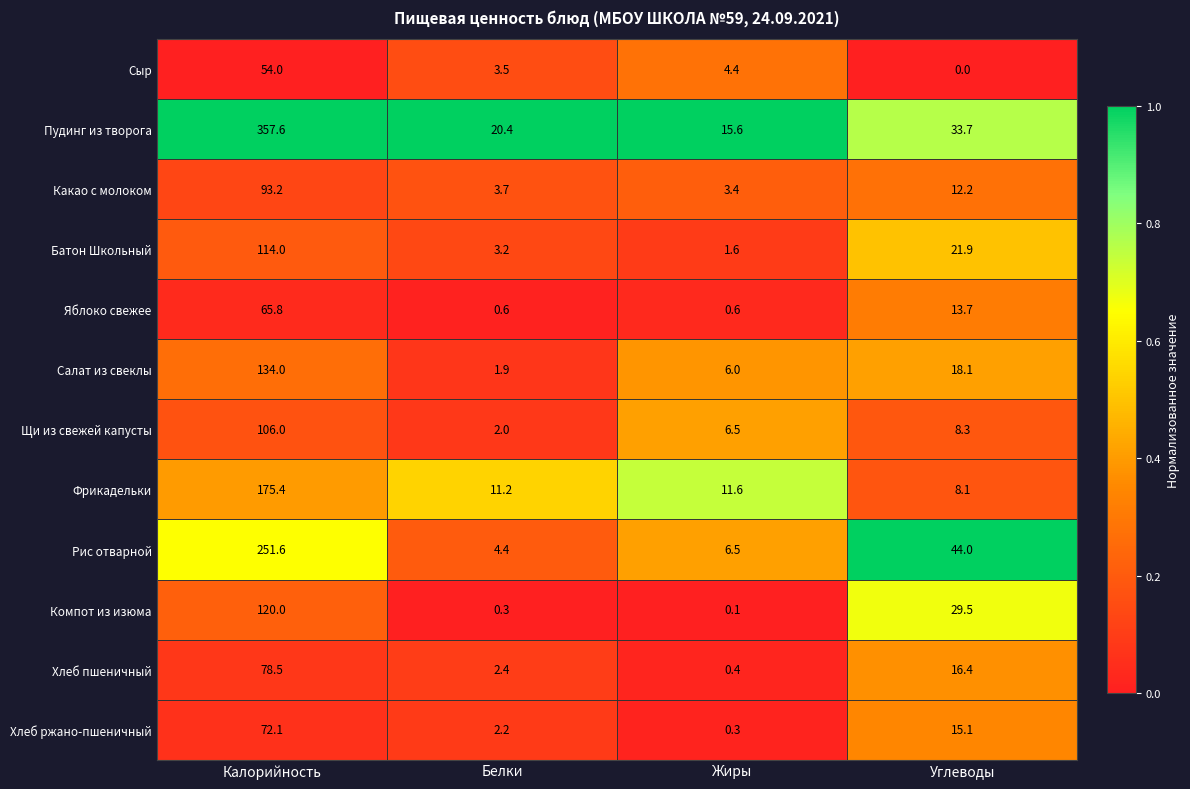

Which series has the largest total across all categories?

Пудинг из творога